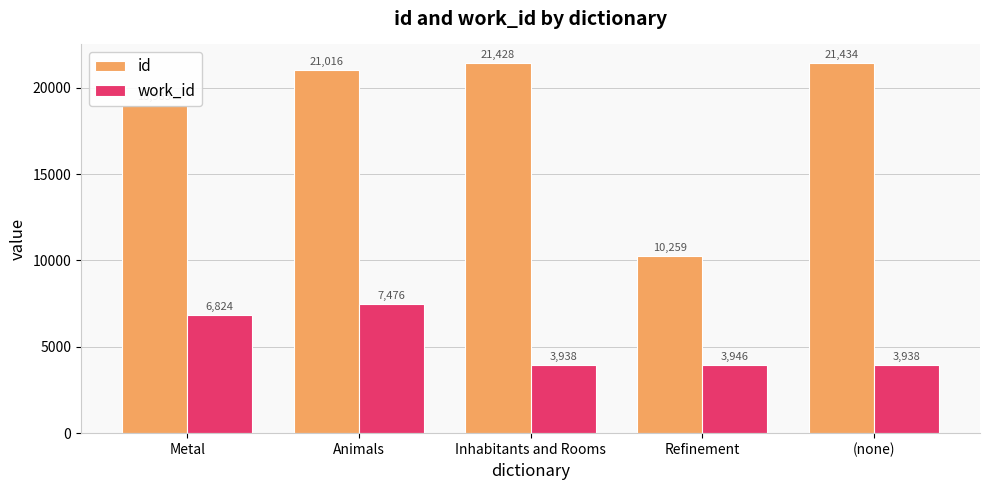

What is the value of the work_id bar at the 4th from the left?

3946.0